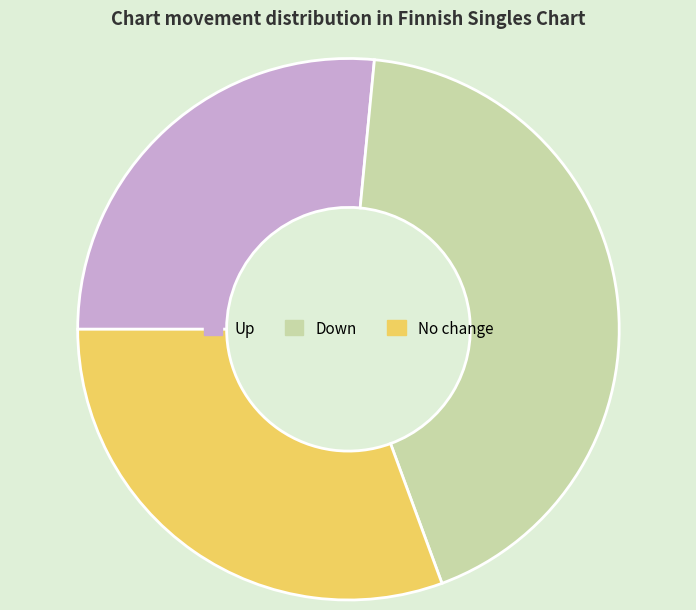

Is there any slice that represents more than half of the pie?

No